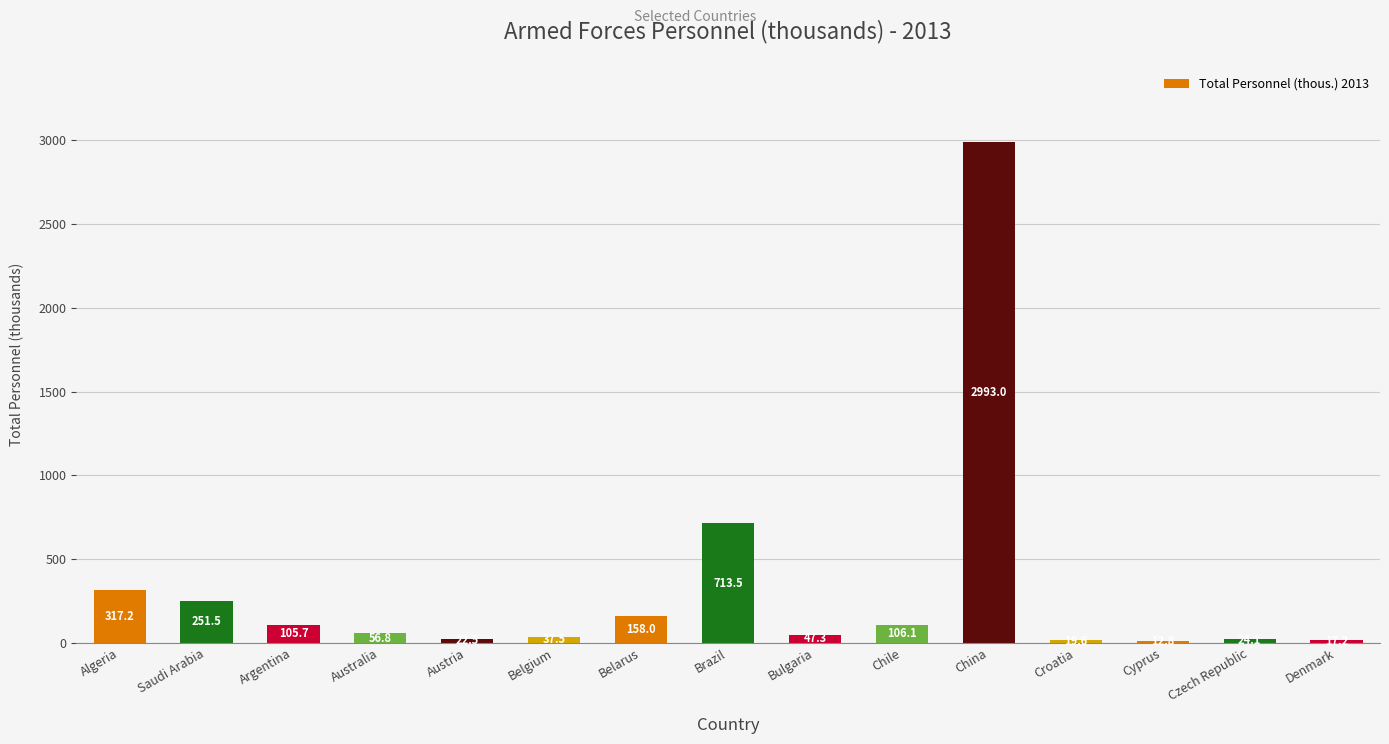

What is the difference between the maximum and minimum values?

2980.2